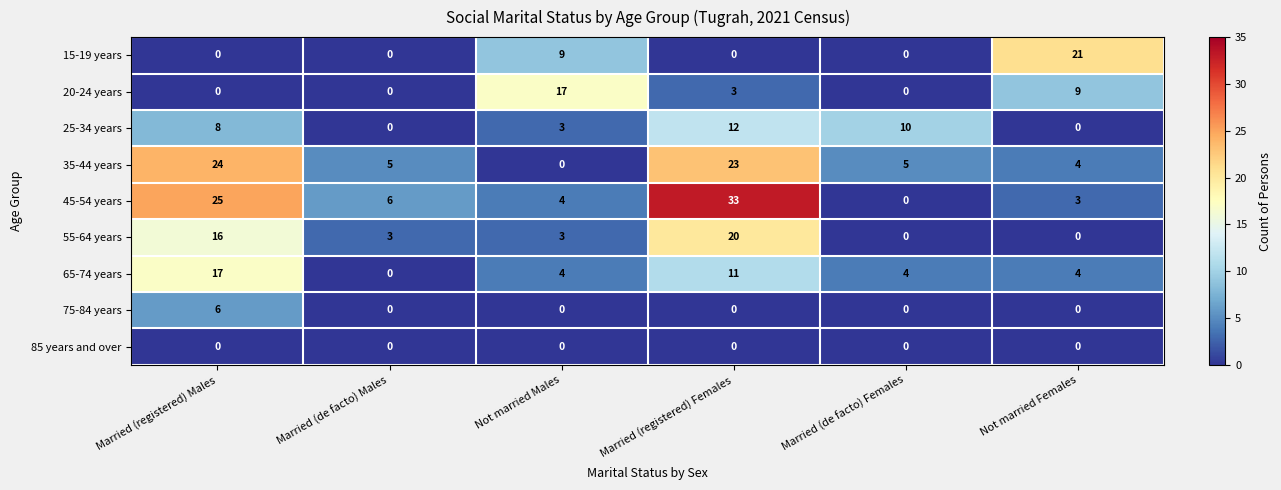

The value of 35-44 years at Married (registered) Males is 13. True or false?

False